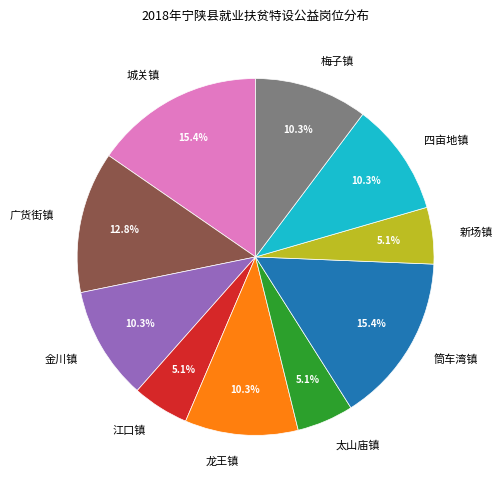

Is 广货街镇 the majority of the pie?

No